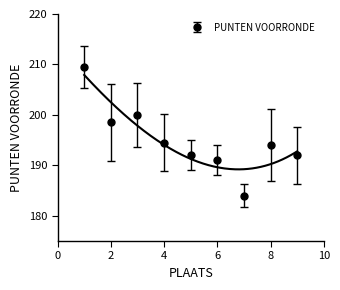

Is it true that PUNTEN VOORRONDE equals 44.9 at 2?

False